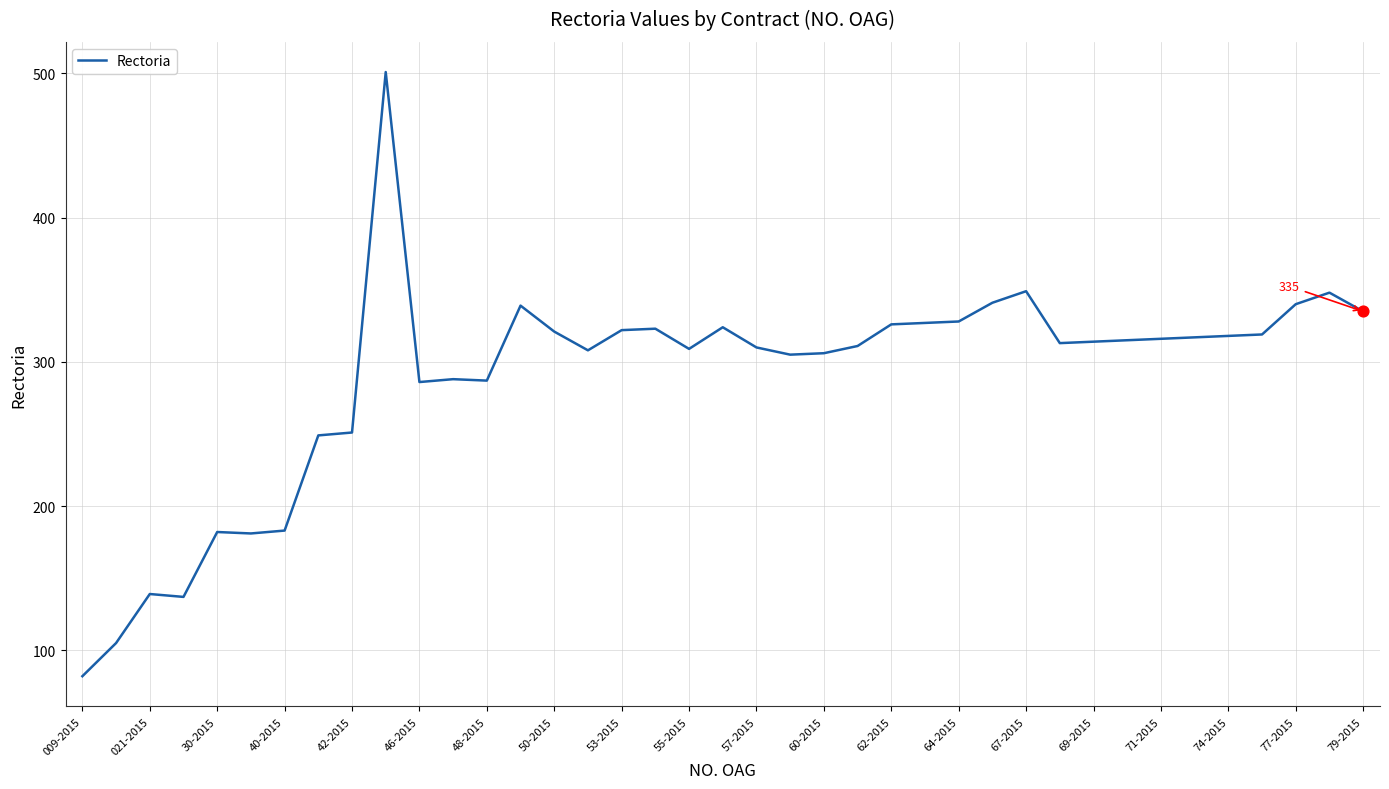

What is the greatest value displayed?

501